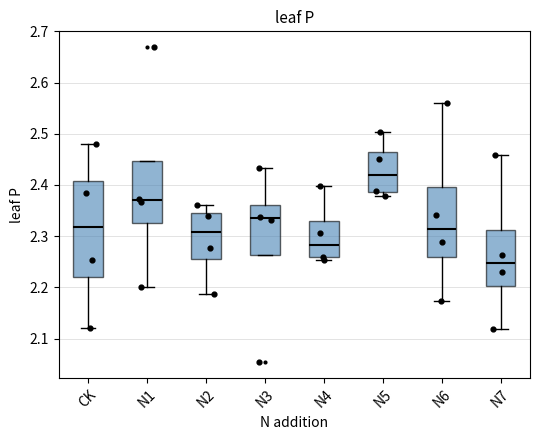

Which box is the tallest, from its lower edge to its upper edge?

CK